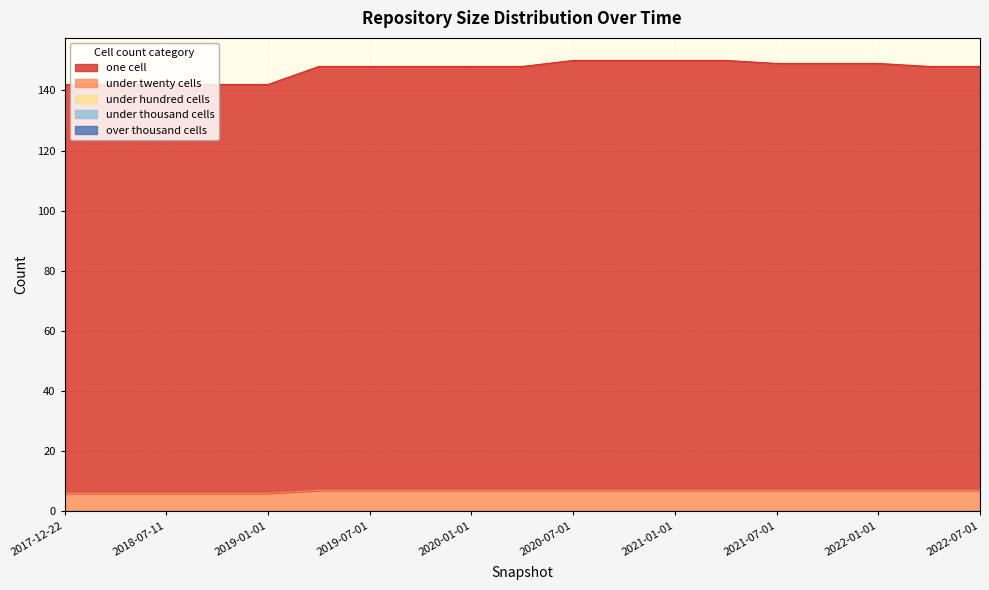

What is the value of the under_twenty_cells point at the 10th from the left?

7